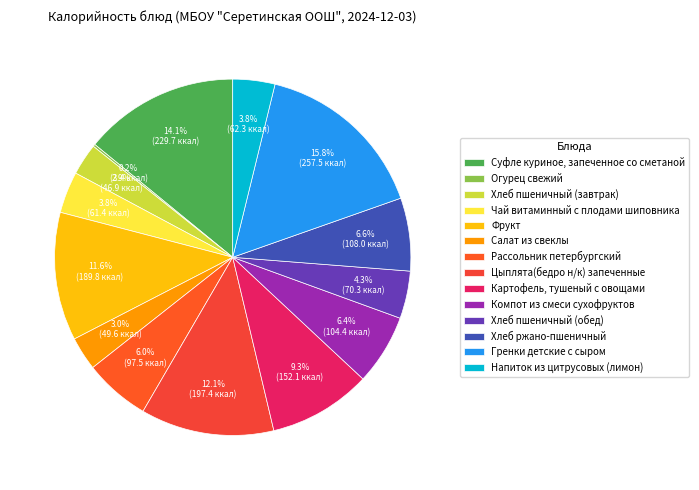

Does Салат из свеклы account for over 50% of the chart?

No